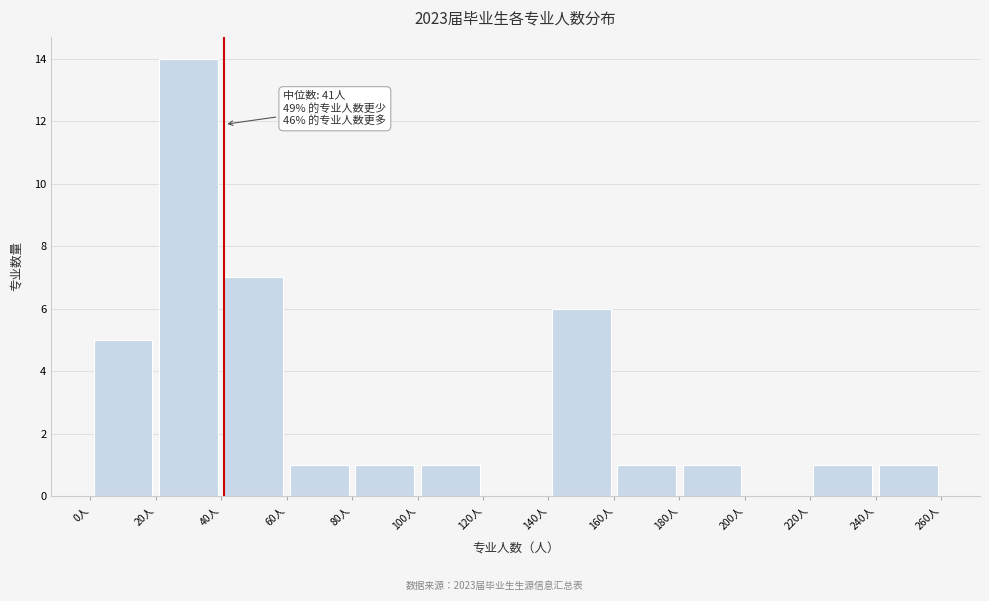

Which range on the x-axis has the tallest bar?

20 to 40